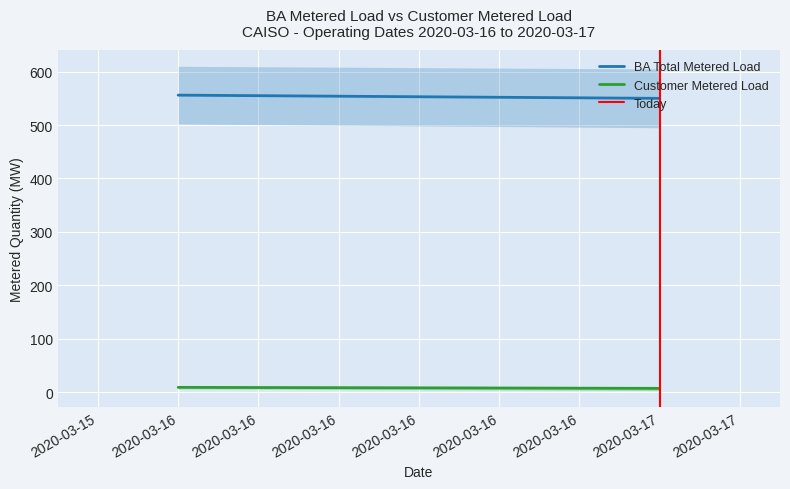

Is the value of Customer Metered Load at 2020-03-16 greater than the value of BA Total Metered Load at 2020-03-16?

No